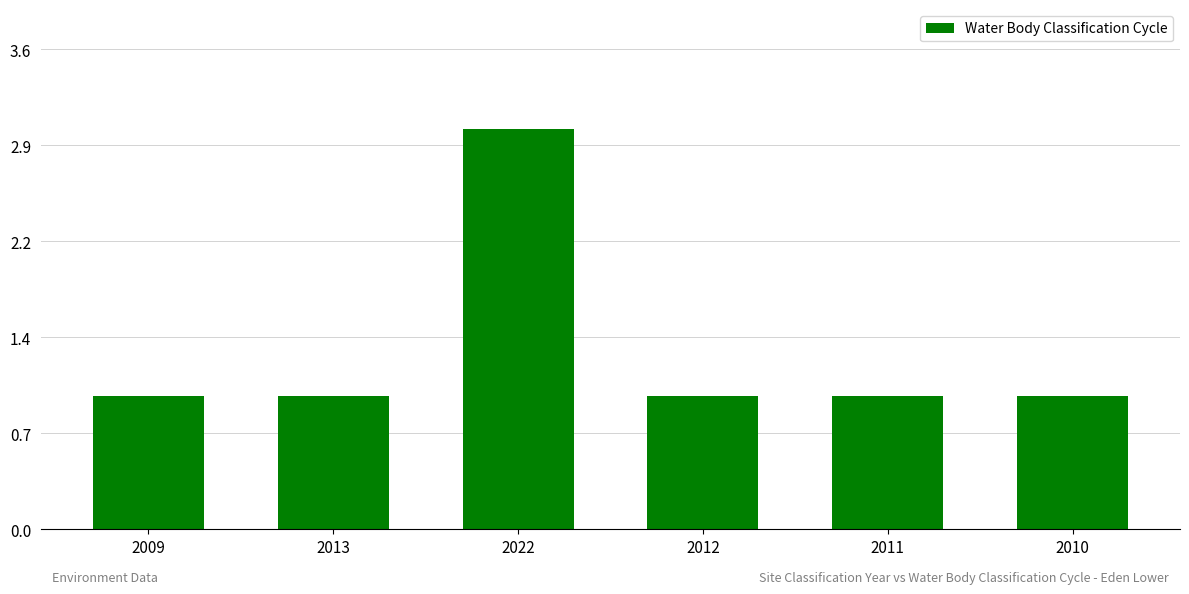

What is the sum of all values?

8